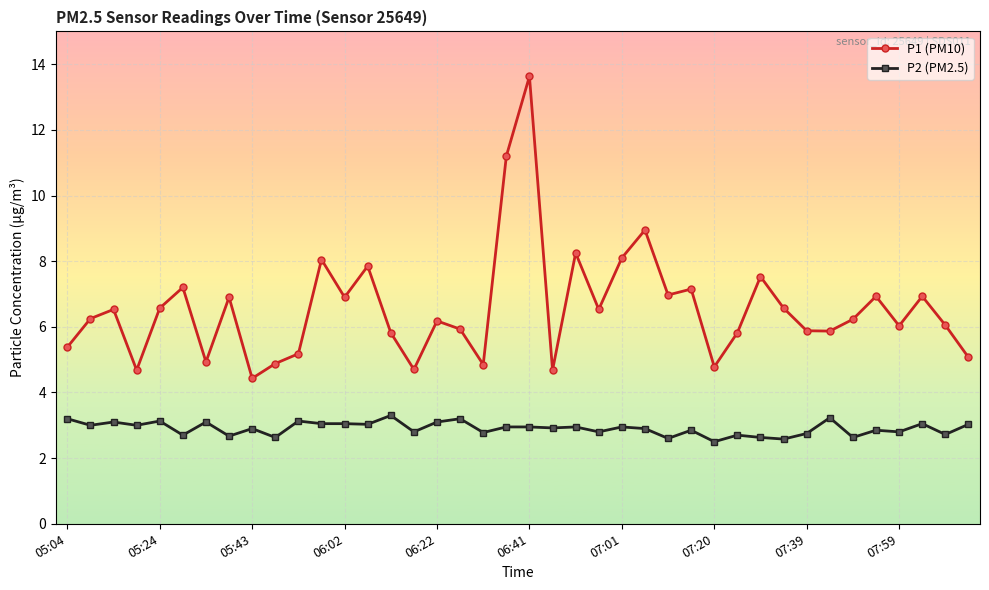

What is the sum of all P1 (PM10) values?

262.4